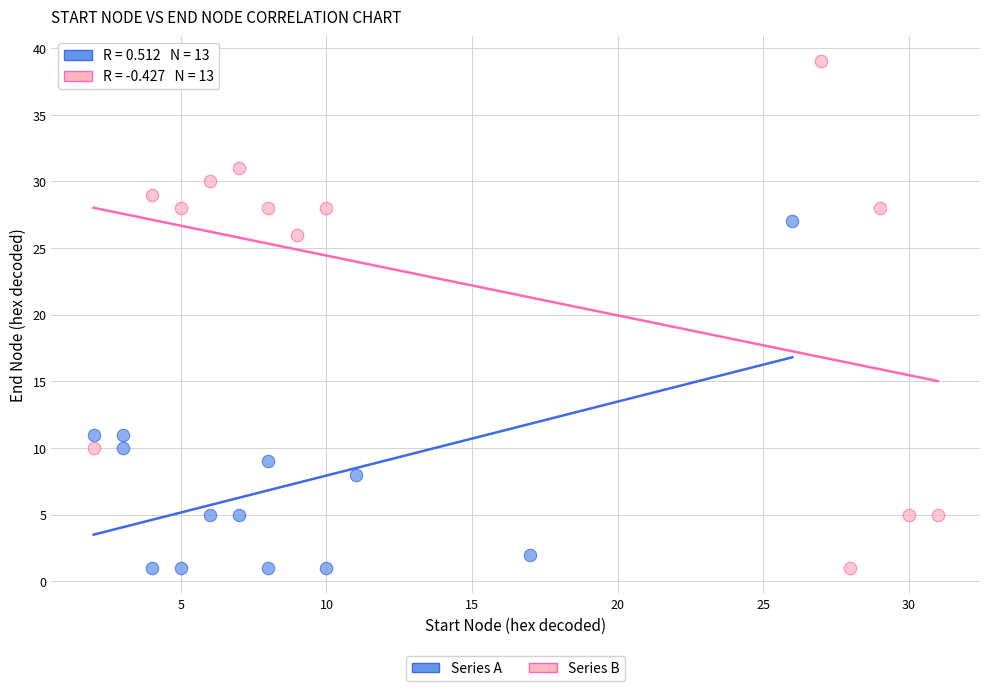

Which series has the largest Y range (max minus min)?

Series B